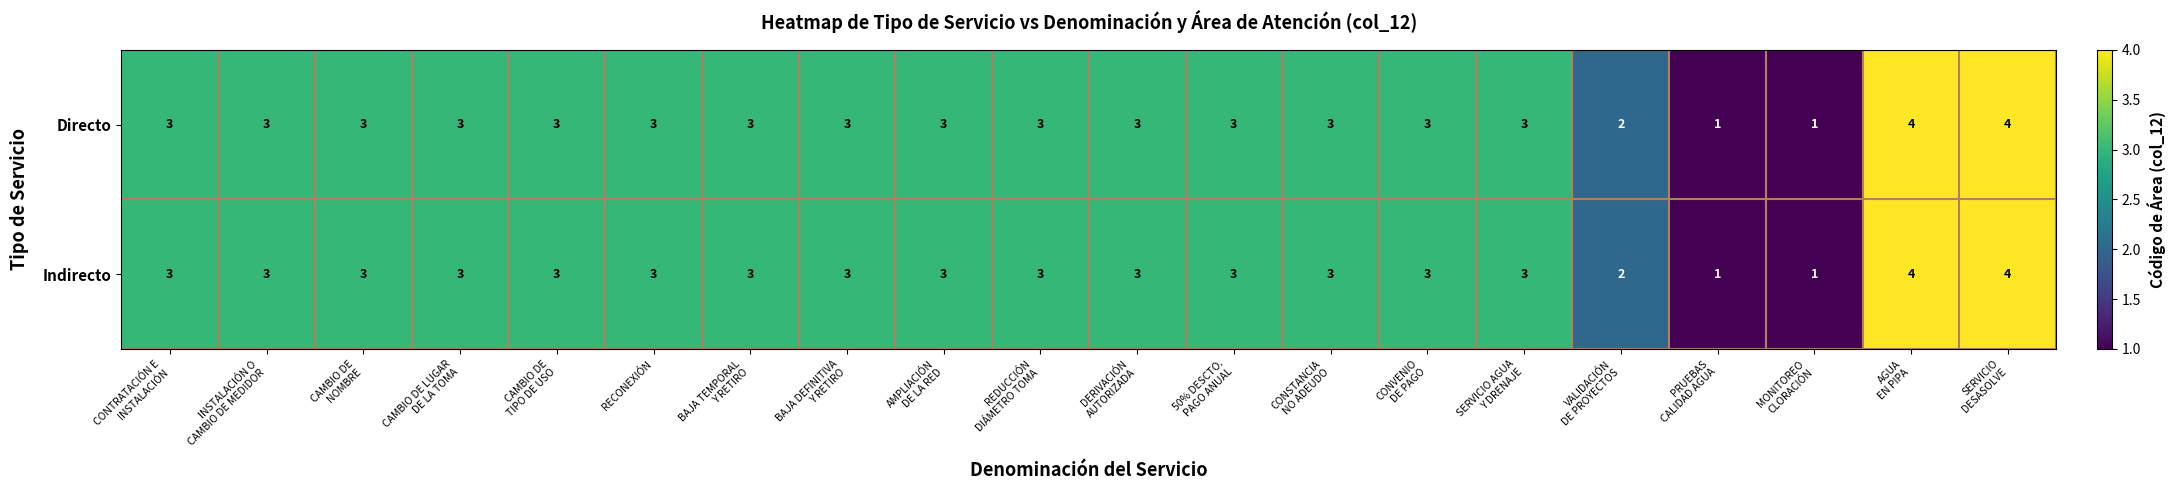

How many values in the Indirecto series are below 3?

3